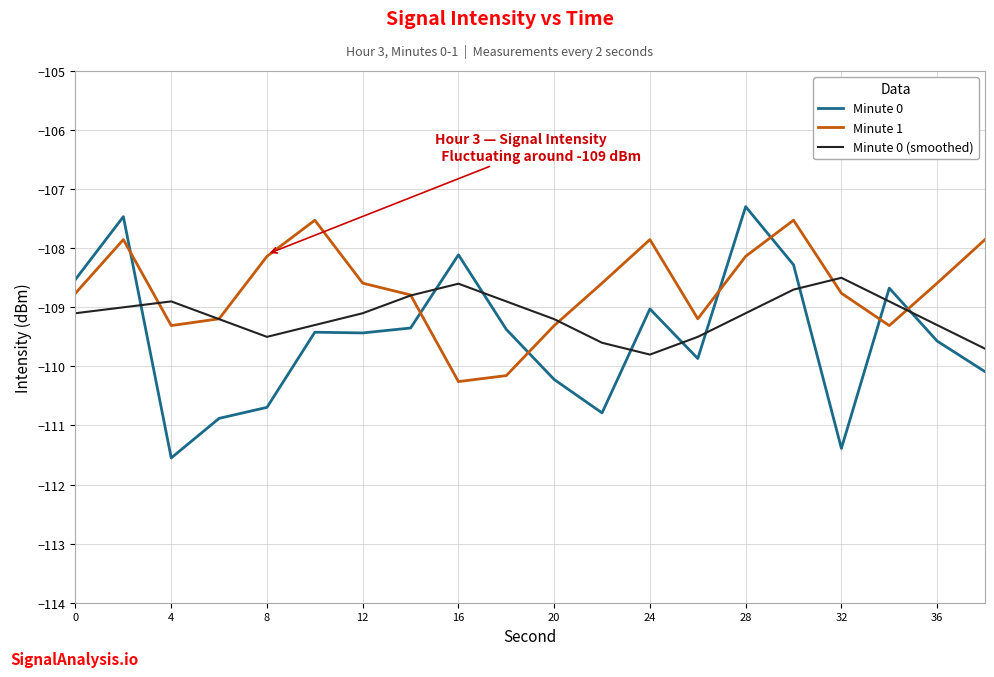

In Minute 0 (smoothed), how many points are higher than both neighbors (excluding endpoints)?

3